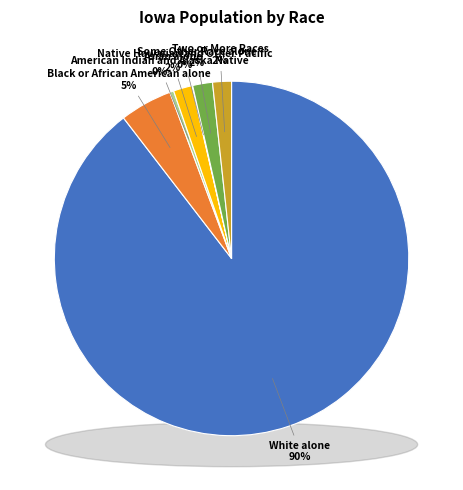

What percentage is NOT represented by Two or More Races?

98.3%